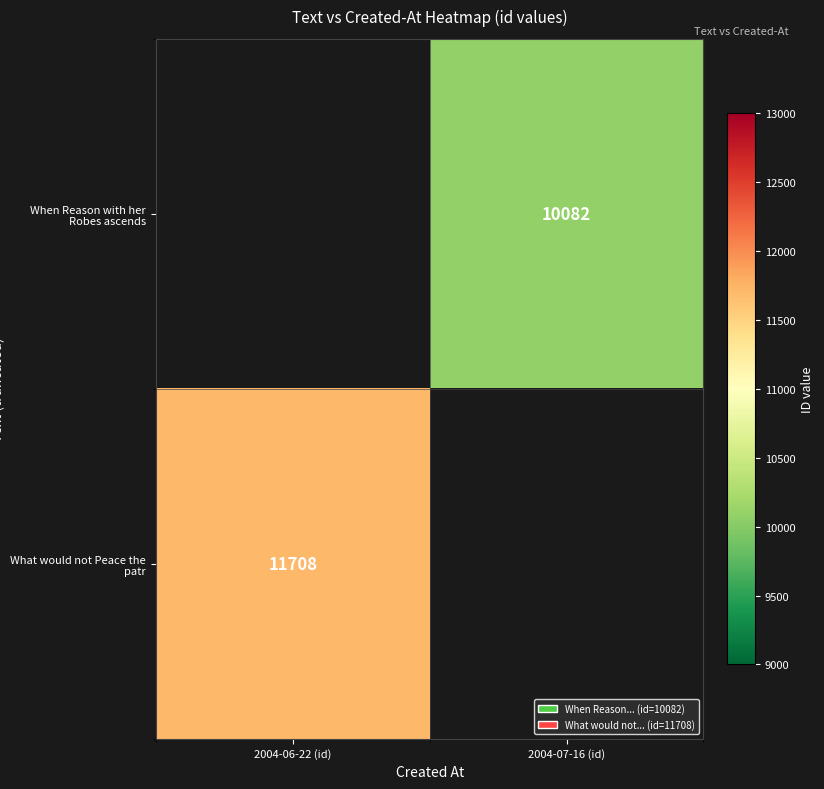

True or false: When Reason with her Robes ascends has a value of 4642.8 at 2004-07-16 (id).

False